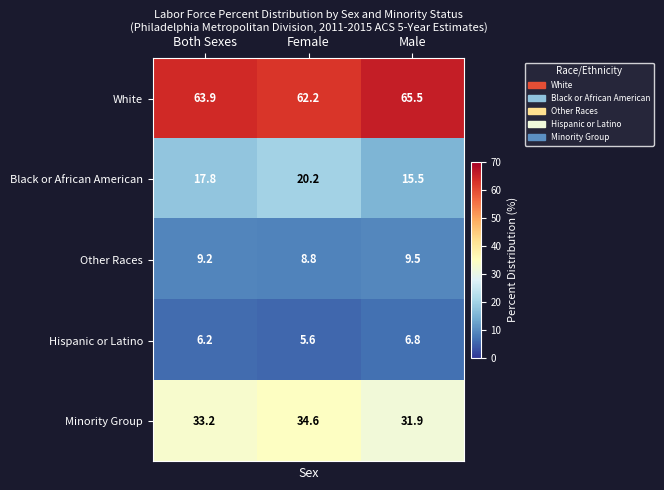

What is the difference between the highest and lowest values at Both Sexes?

57.7